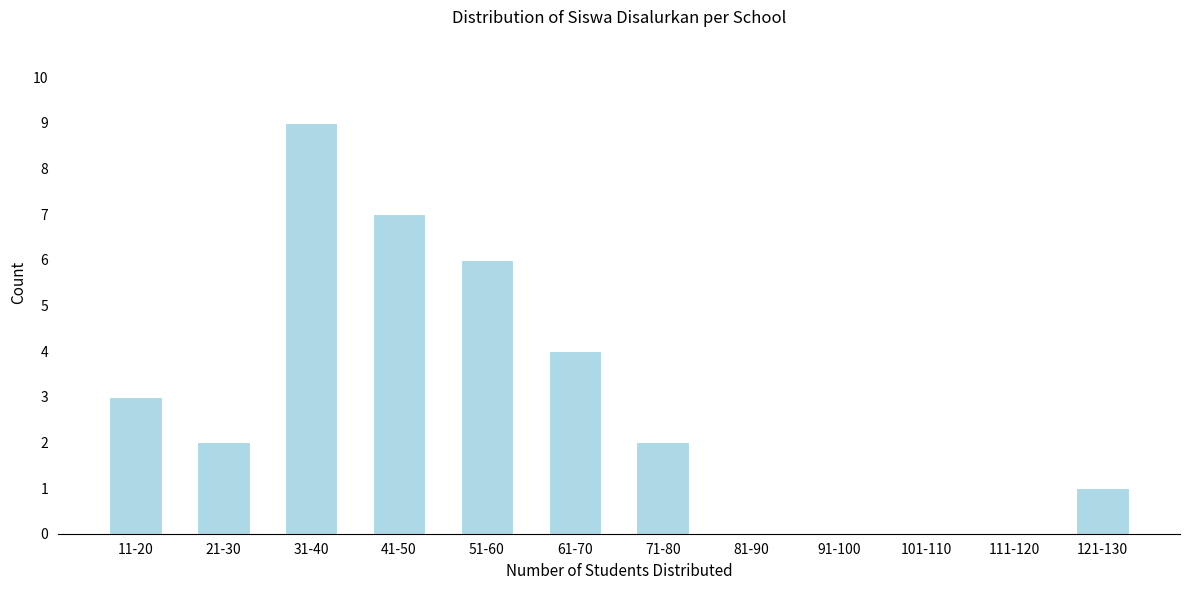

Reading right to left, transcribe all the data shown in this chart.

121-130=1	111-120=0	101-110=0	91-100=0	81-90=0	71-80=2	61-70=4	51-60=6	41-50=7	31-40=9	21-30=2	11-20=3